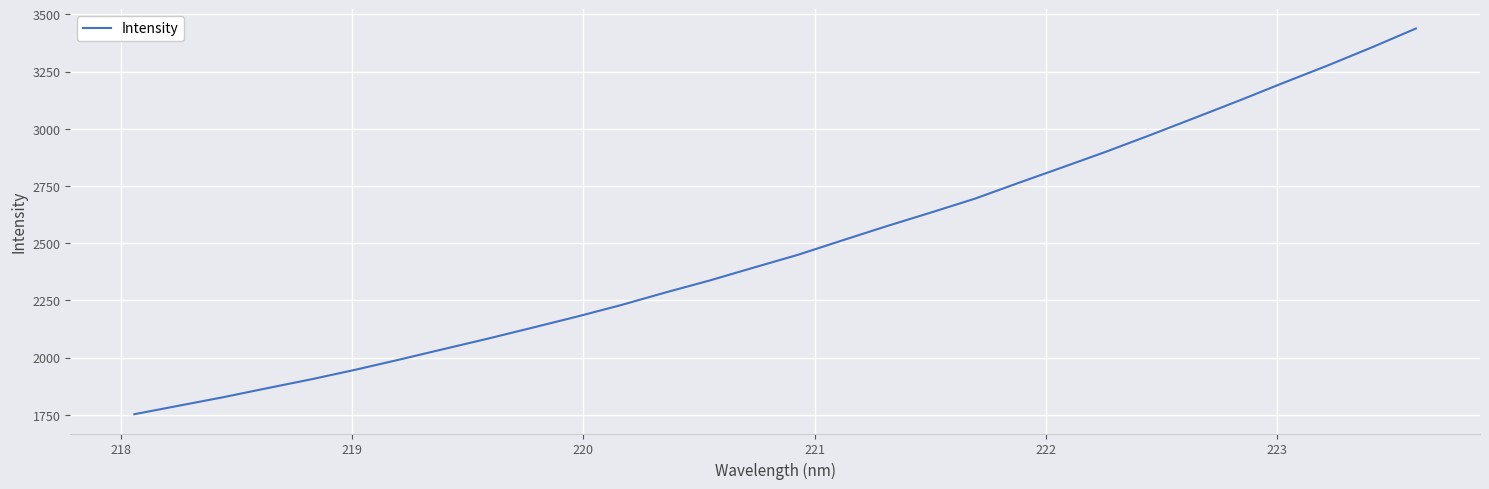

What is the smallest value displayed?

1752.6